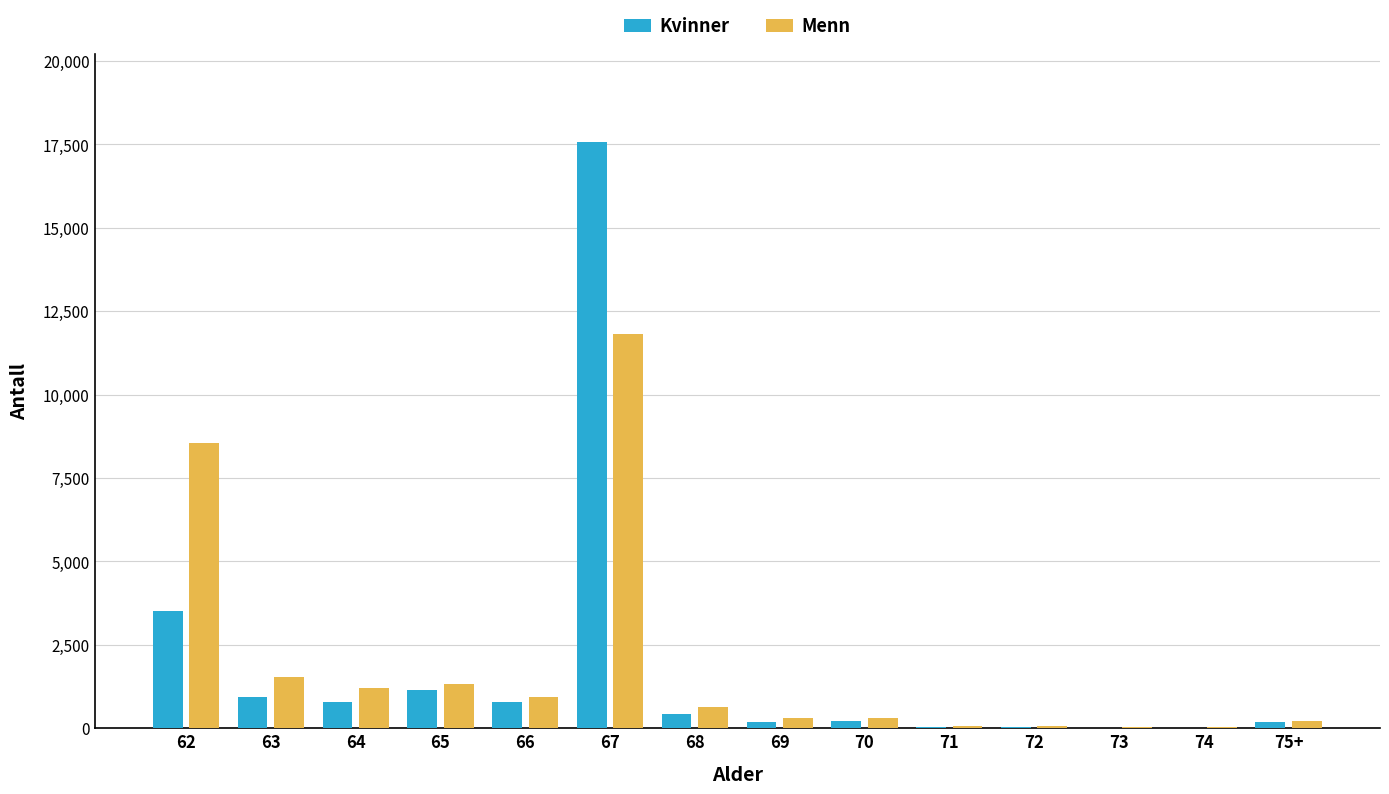

What is the sum of all Menn values?

27066